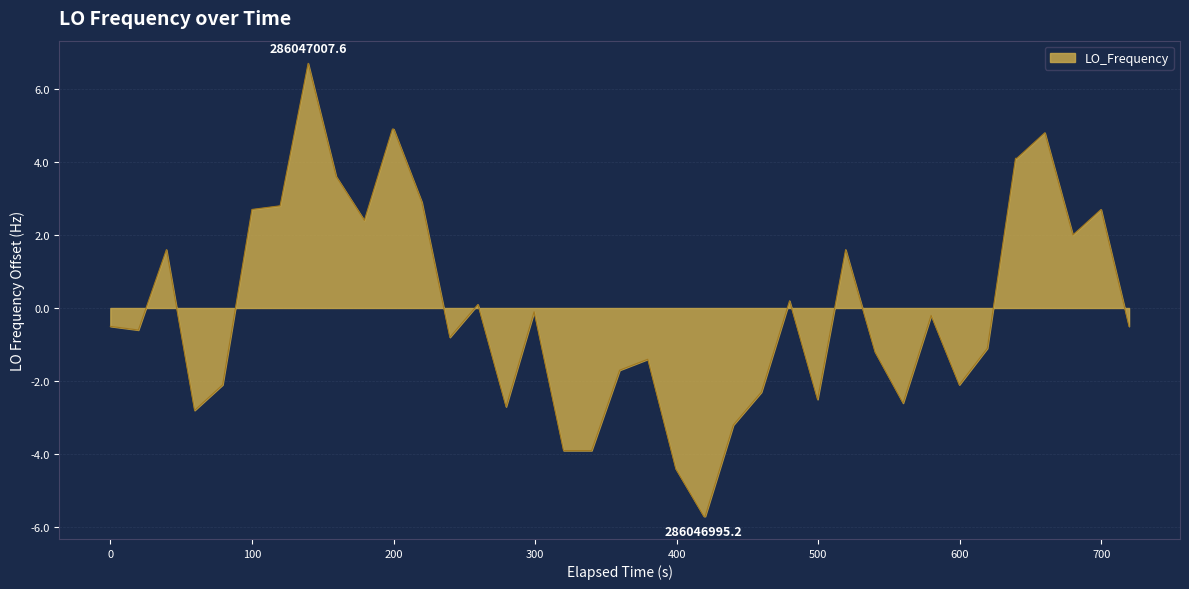

What is the smallest value displayed?

-5.7